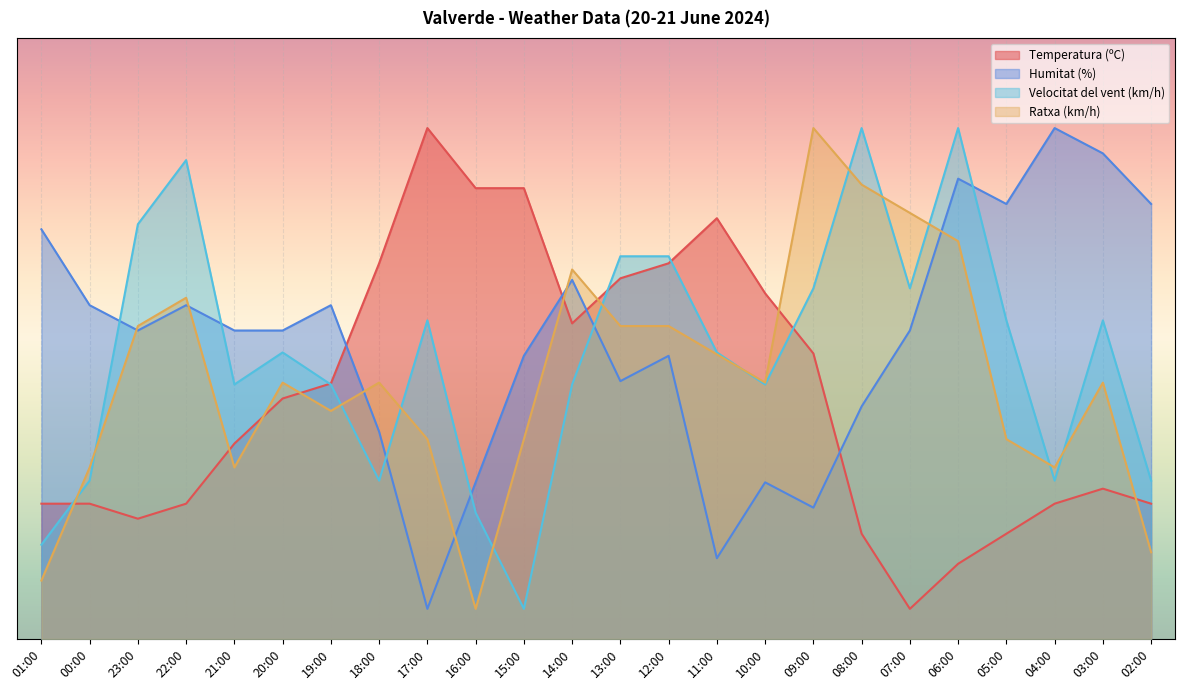

What is the label of the 12th point from the left?

14:00